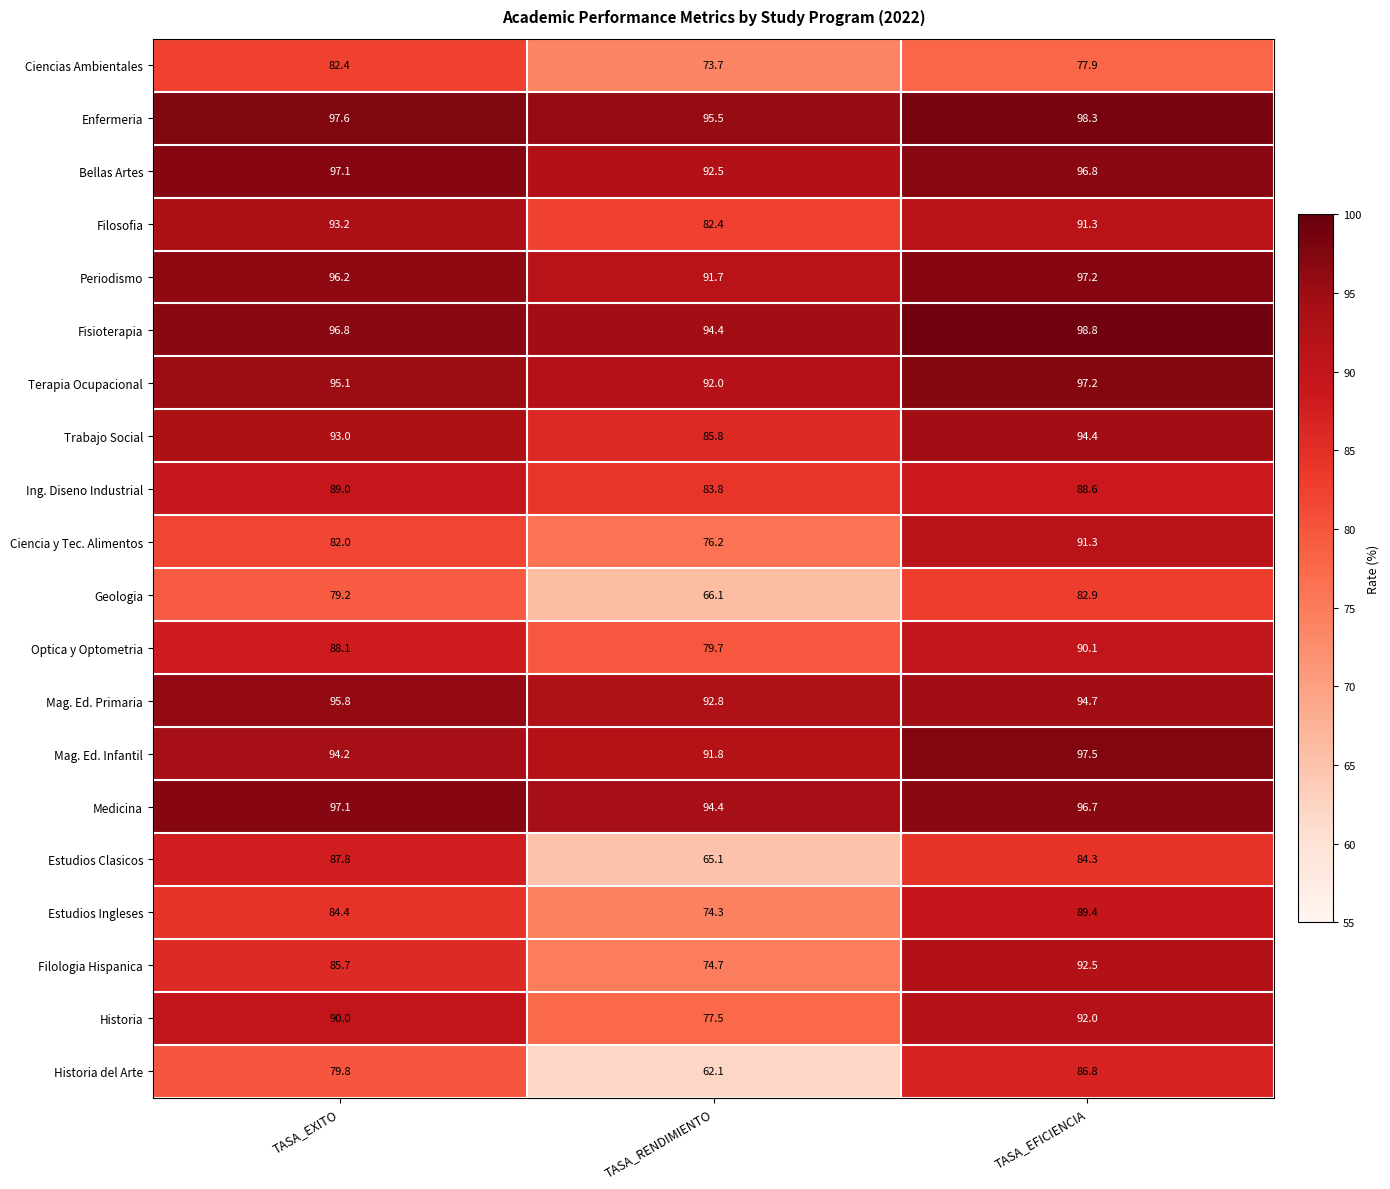

At how many categories does at least one series exceed 65?

3